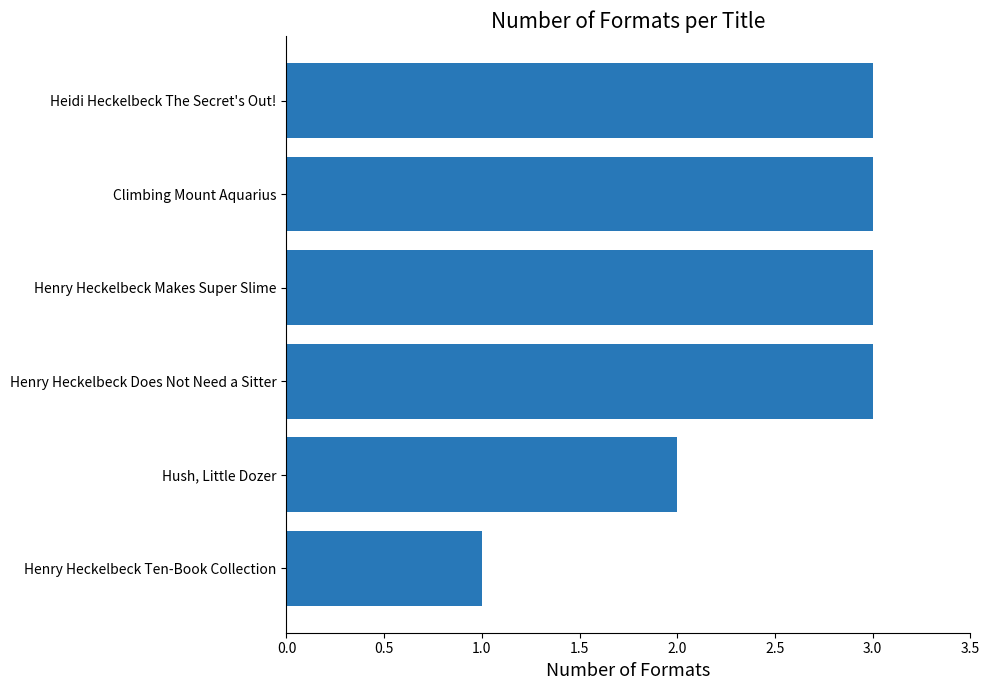

What is the change in value from Henry Heckelbeck Ten-Book Collection to Henry Heckelbeck Makes Super Slime?

+2